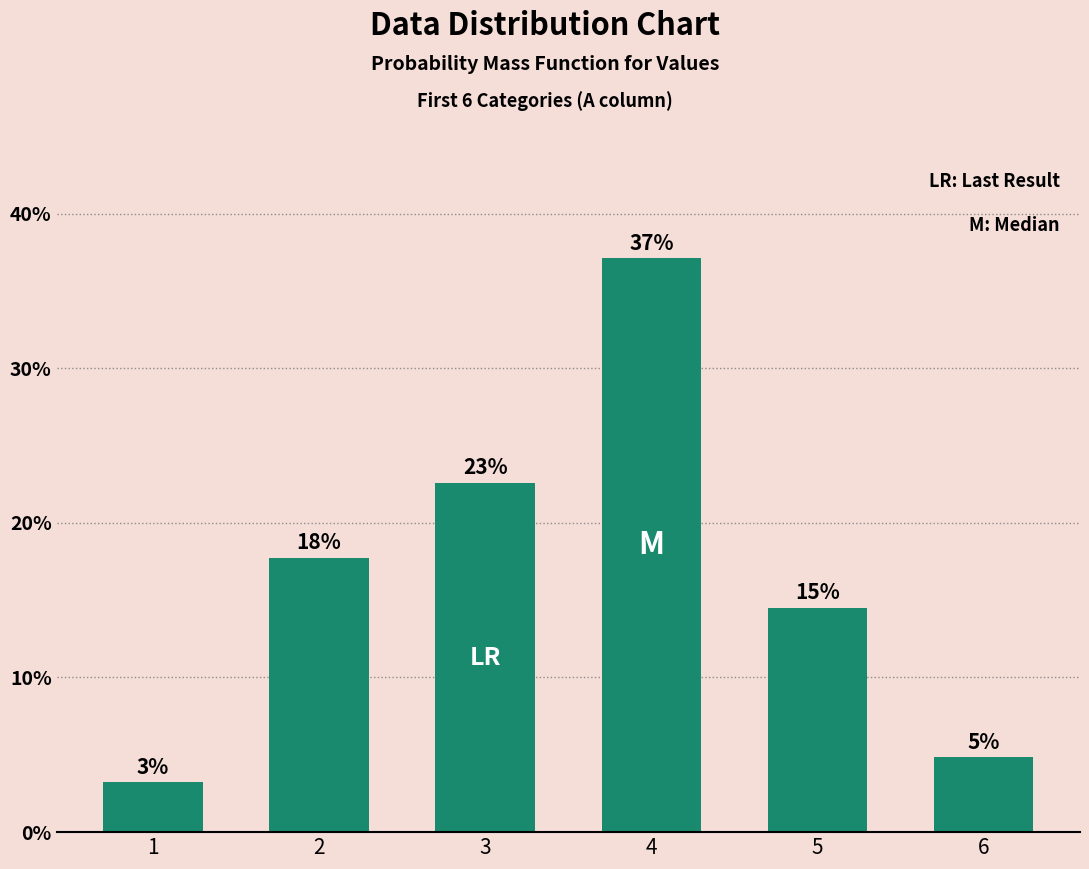

What is the difference between the second highest and second lowest values?

0.2